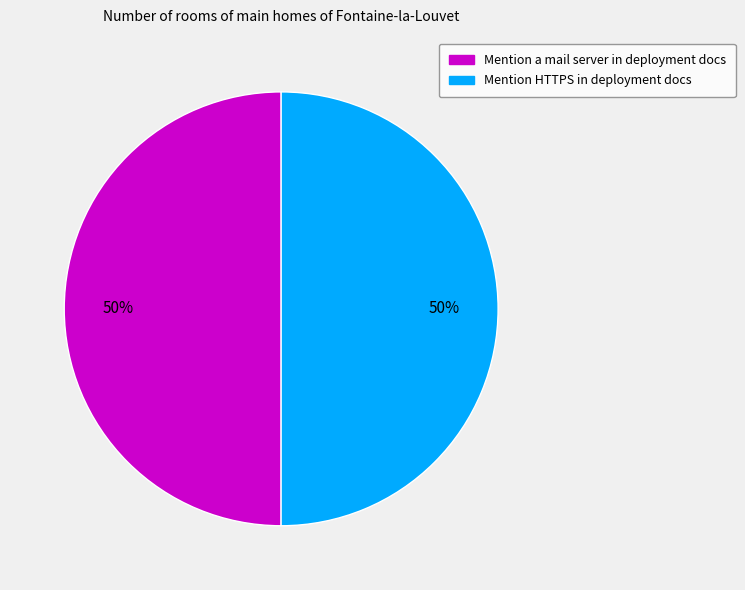

What is the ratio of the value at Mention a mail server in deployment docs to the value at Mention HTTPS in deployment docs?

1.0